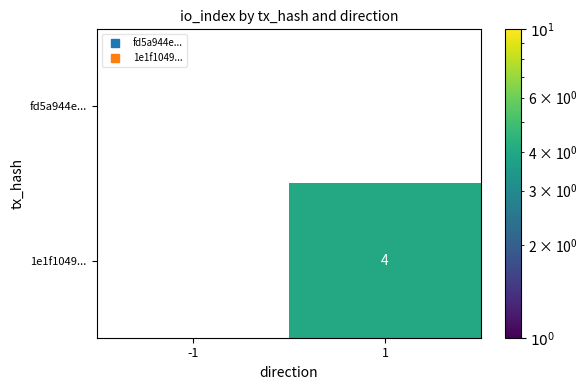

Read the 1e1f1049... value at 1.

4.0